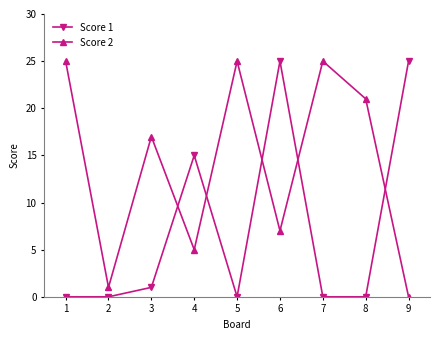

The value of Score 2 at 6 is 7. True or false?

True